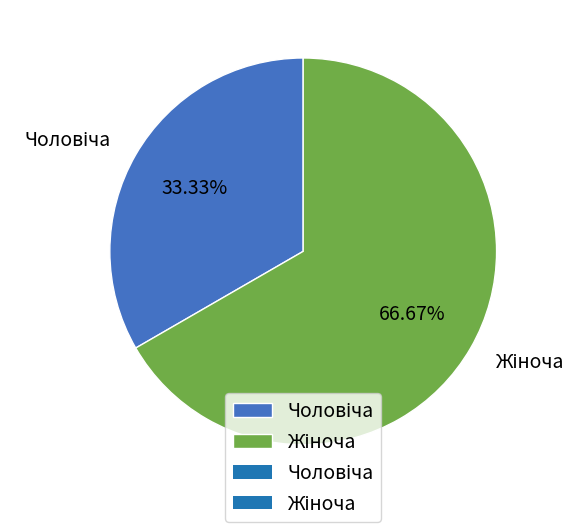

Does any single category account for the majority?

Yes